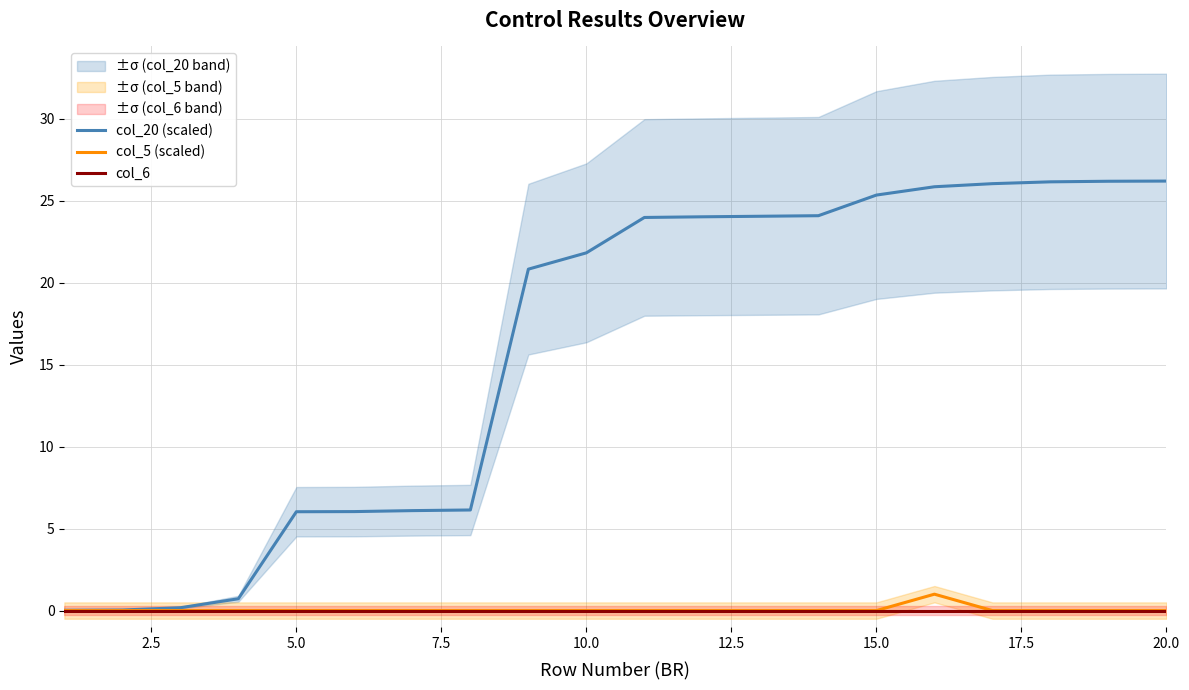

What are all the series names shown in the legend?

col_20 (scaled), col_5 (scaled), col_6